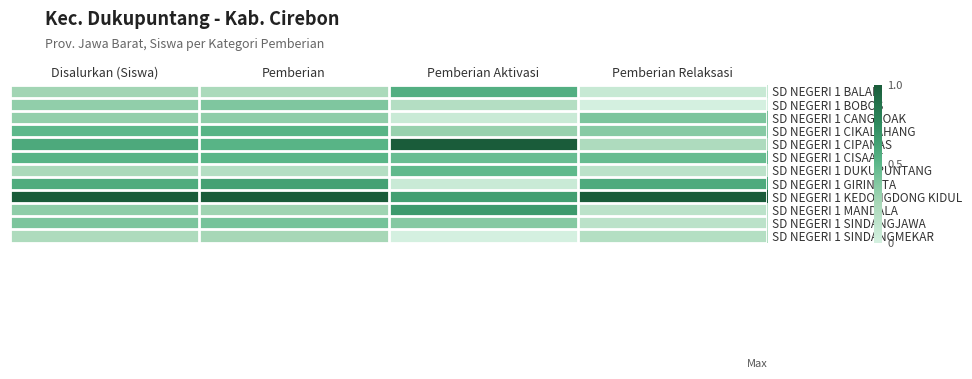

At which category does the chart reach its peak across all series?

Pemberian Aktivasi